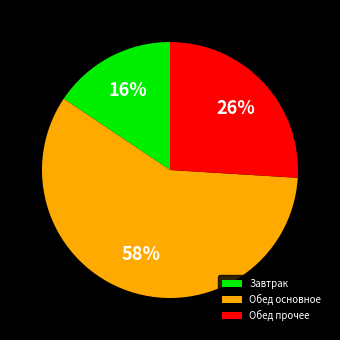

Which category has the biggest portion of the pie?

Обед основное